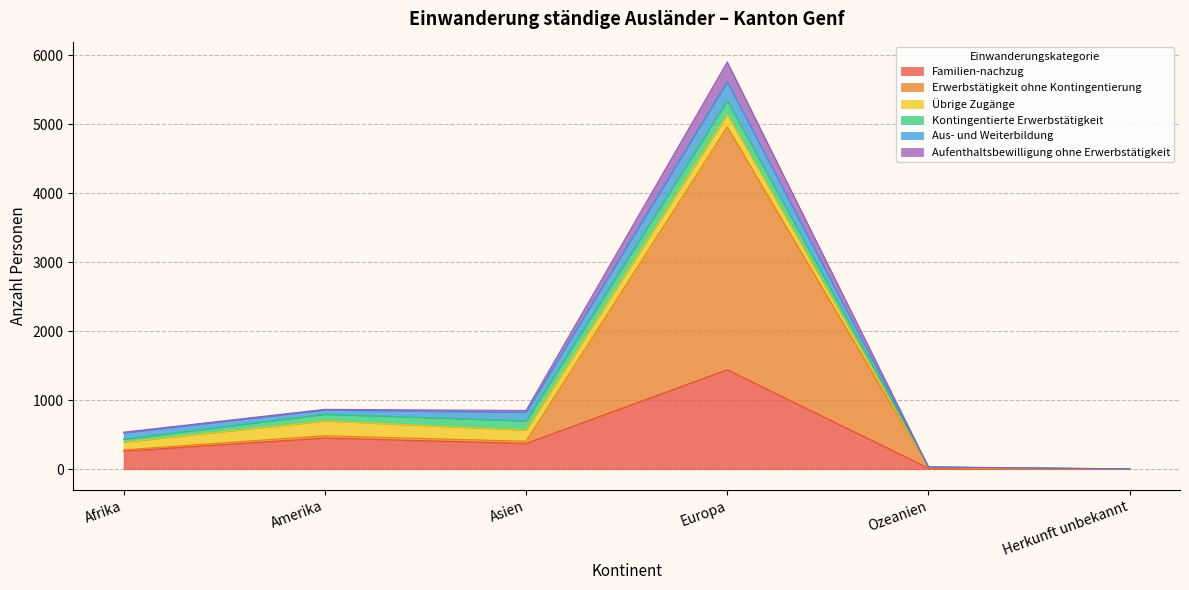

Does the chart have visible grid lines?

Yes